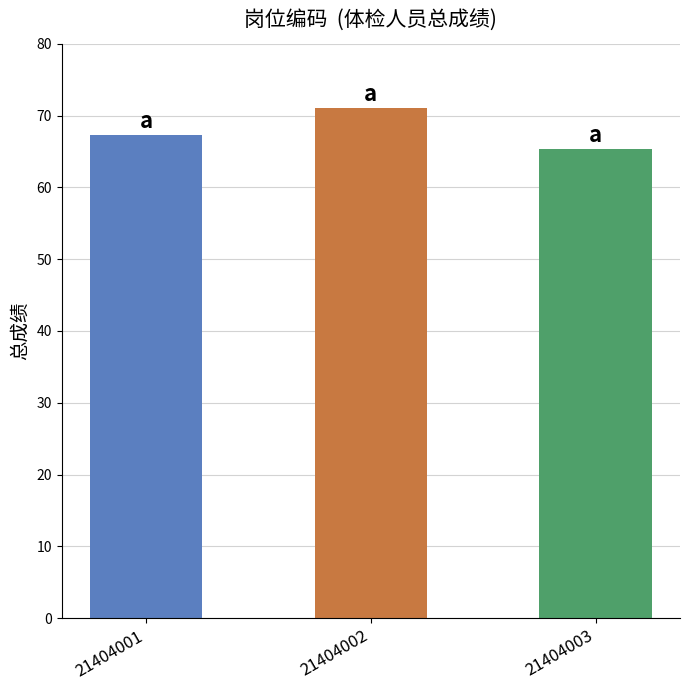

What is the ratio of the value at 21404001 to the value at 21404002?

0.9